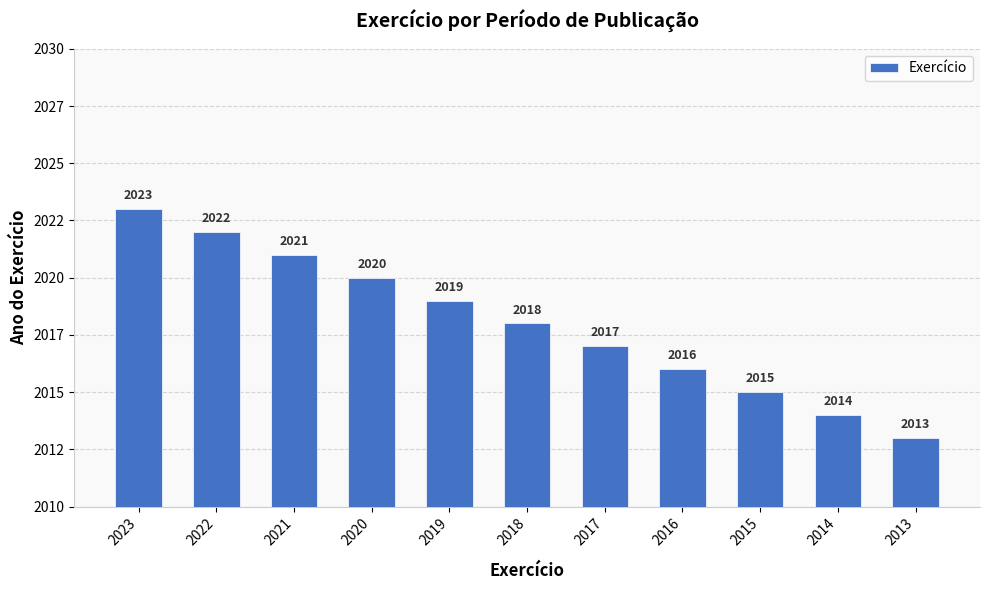

Reading left to right, what are all the values shown in this chart?

2023=2023	2022=2022	2021=2021	2020=2020	2019=2019	2018=2018	2017=2017	2016=2016	2015=2015	2014=2014	2013=2013